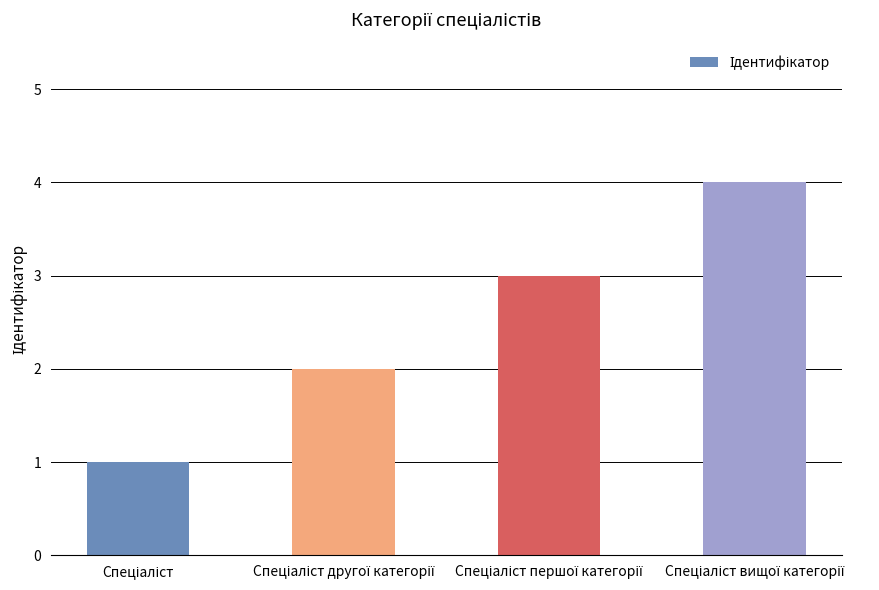

Are the bars horizontal?

No